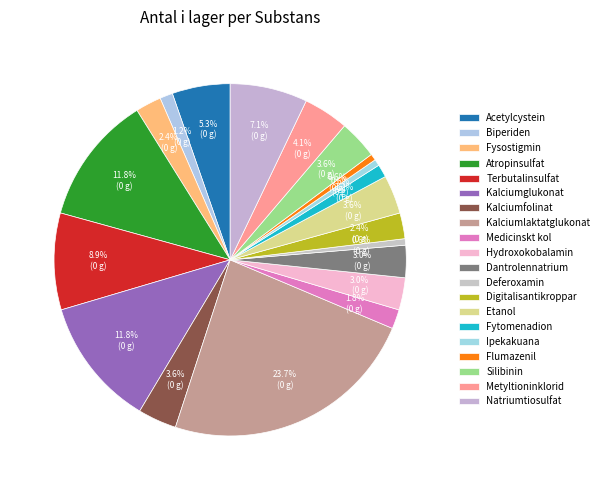

Combined, do Kalciumfolinat and Flumazenil account for over 50%?

No